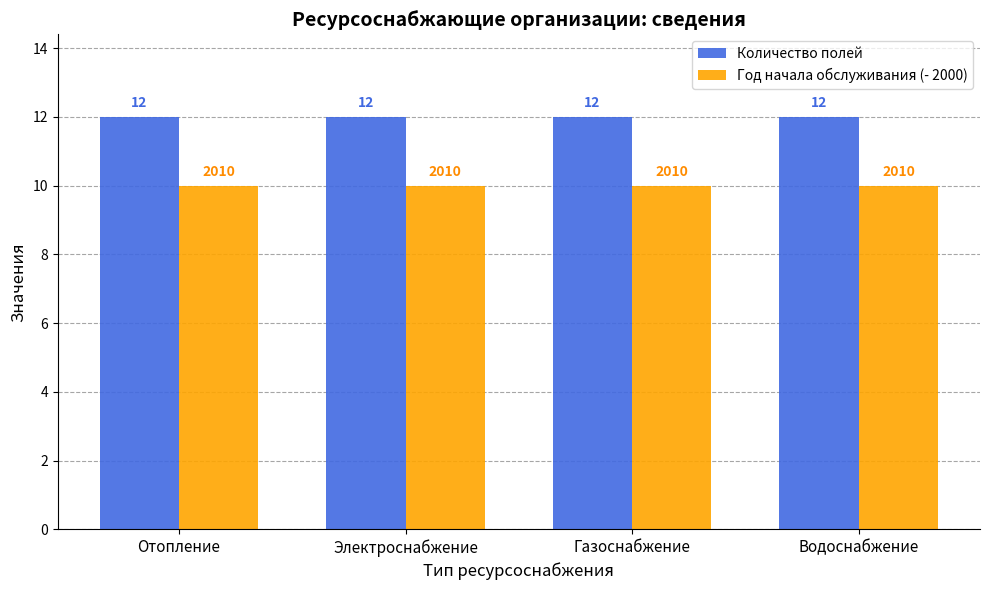

What is the label of the 4th bar from the right?

Отопление